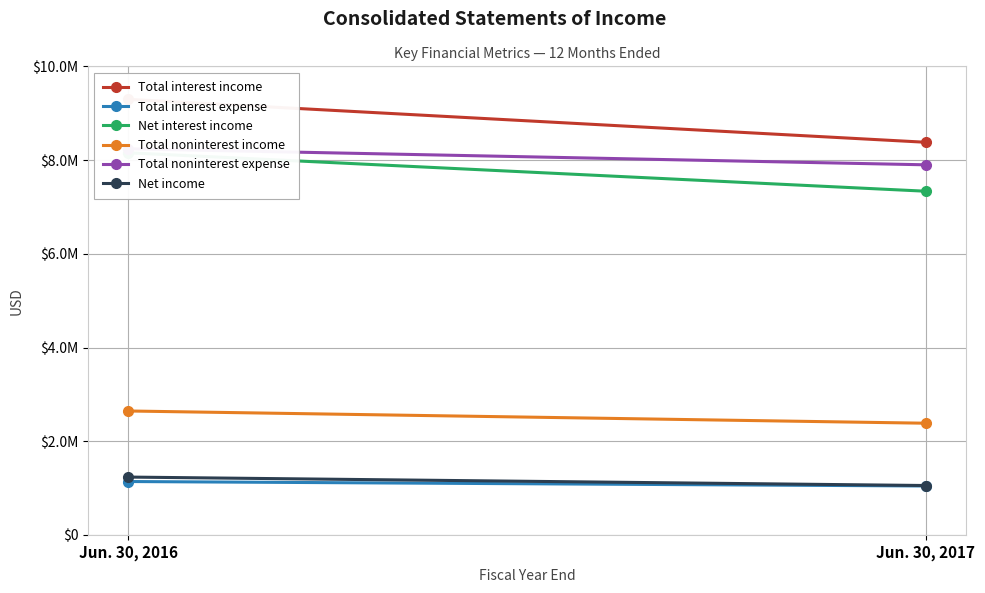

How many lines are shown in the chart?

6